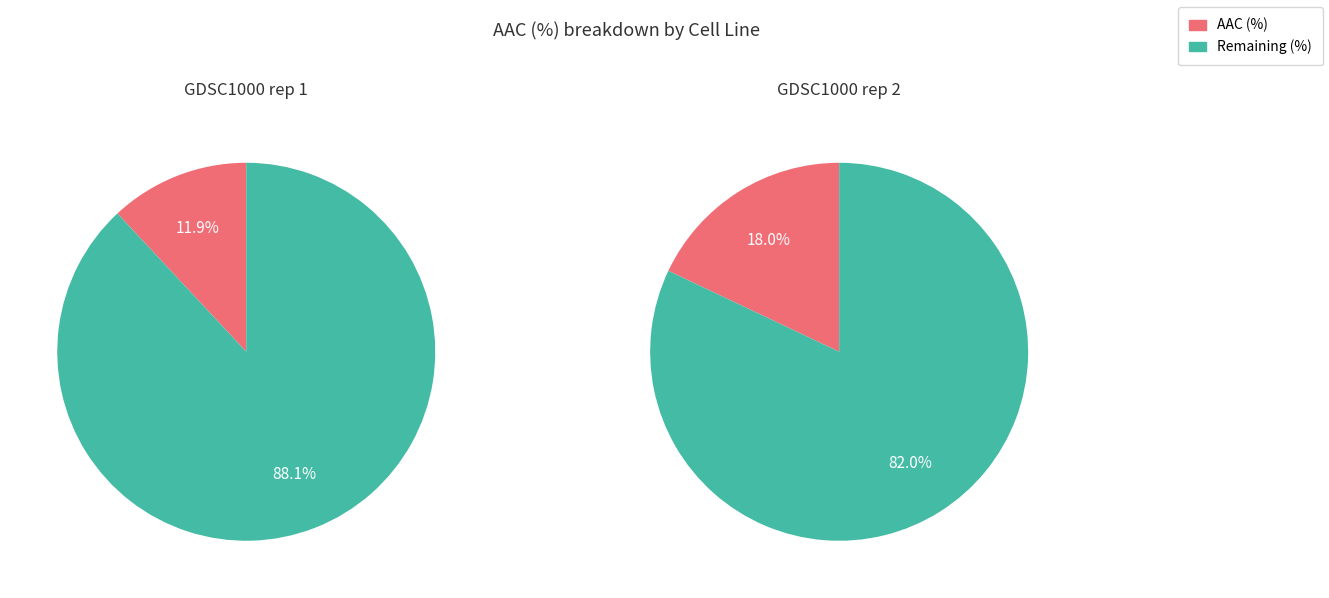

What is the ratio of the value at GDSC1000 rep 2 to the value at GDSC1000 rep 1?

1.5